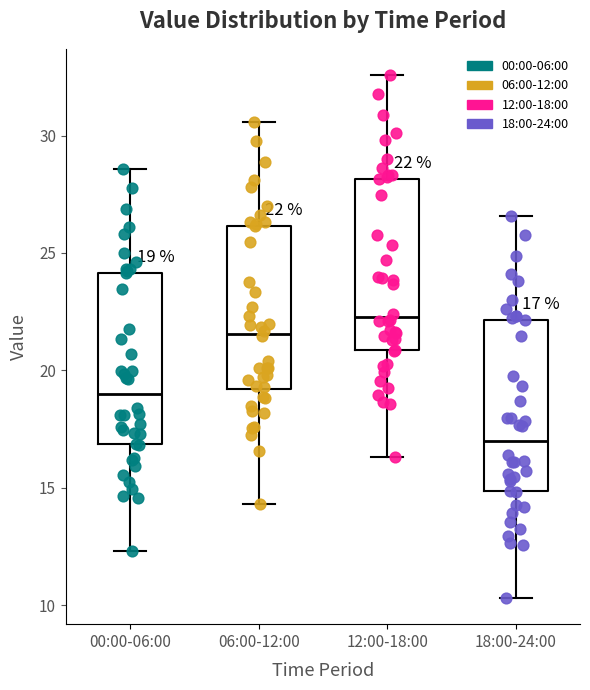

Which box's median line is the lowest?

18:00-24:00